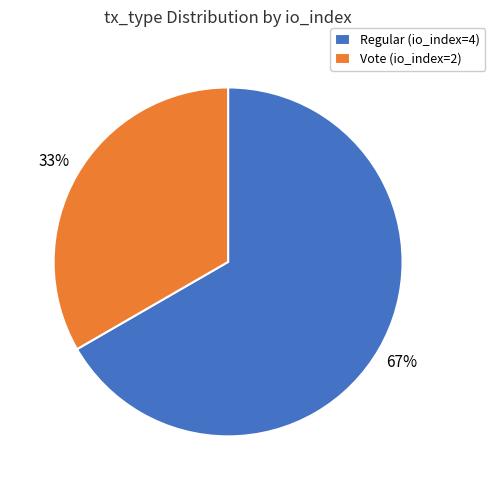

To the nearest percent, what is the combined percentage of Vote (io_index=2) and Regular (io_index=4)?

100%